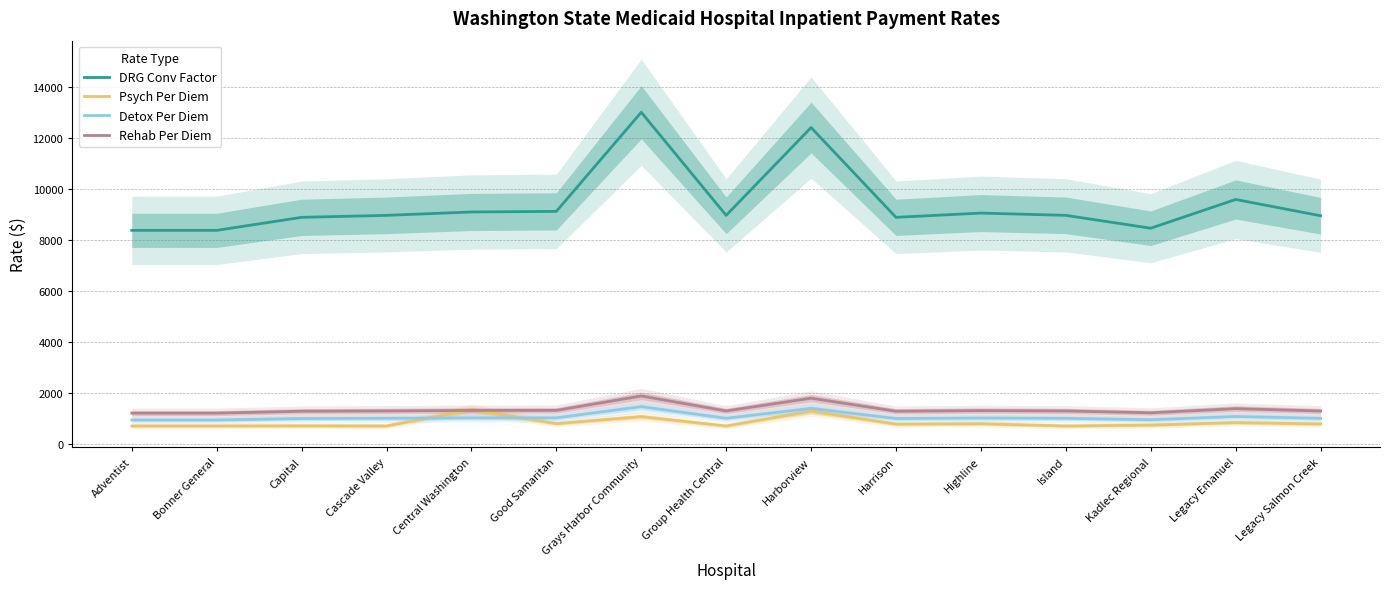

At which category does Detox Per Diem reach its first local valley?

Group Health Central